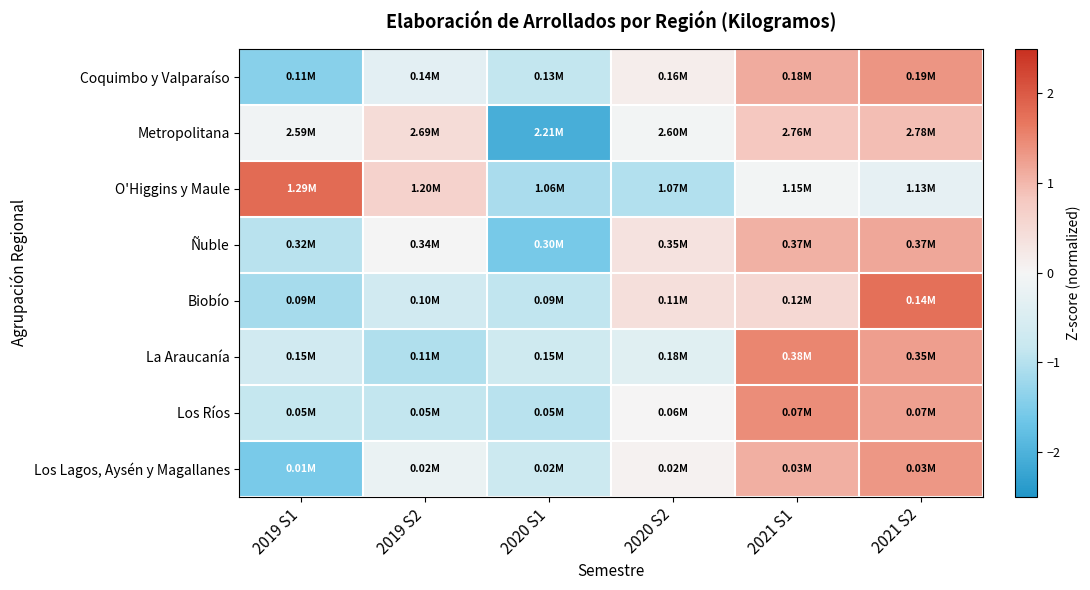

Reading left to right, list all the values displayed in this chart.

Coquimbo y Valparaíso: 2019 S1=-1.4	2019 S2=-0.3	2020 S1=-0.9	2020 S2=0.2	2021 S1=1.1	2021 S2=1.4
Metropolitana: 2019 S1=-0.1	2019 S2=0.5	2020 S1=-2.1	2020 S2=-0.1	2021 S1=0.8	2021 S2=0.9
O'Higgins y Maule: 2019 S1=1.8	2019 S2=0.6	2020 S1=-1.1	2020 S2=-1.0	2021 S1=-0.0	2021 S2=-0.3
Ñuble: 2019 S1=-1.0	2019 S2=-0.0	2020 S1=-1.6	2020 S2=0.3	2021 S1=1.1	2021 S2=1.2
Biobío: 2019 S1=-1.1	2019 S2=-0.6	2020 S1=-0.9	2020 S2=0.4	2021 S1=0.5	2021 S2=1.8
La Araucanía: 2019 S1=-0.6	2019 S2=-1.1	2020 S1=-0.7	2020 S2=-0.4	2021 S1=1.5	2021 S2=1.3
Los Ríos: 2019 S1=-0.8	2019 S2=-0.9	2020 S1=-1.0	2020 S2=0.0	2021 S1=1.4	2021 S2=1.2
Los Lagos, Aysén y Magallanes: 2019 S1=-1.6	2019 S2=-0.2	2020 S1=-0.8	2020 S2=0.1	2021 S1=1.1	2021 S2=1.3